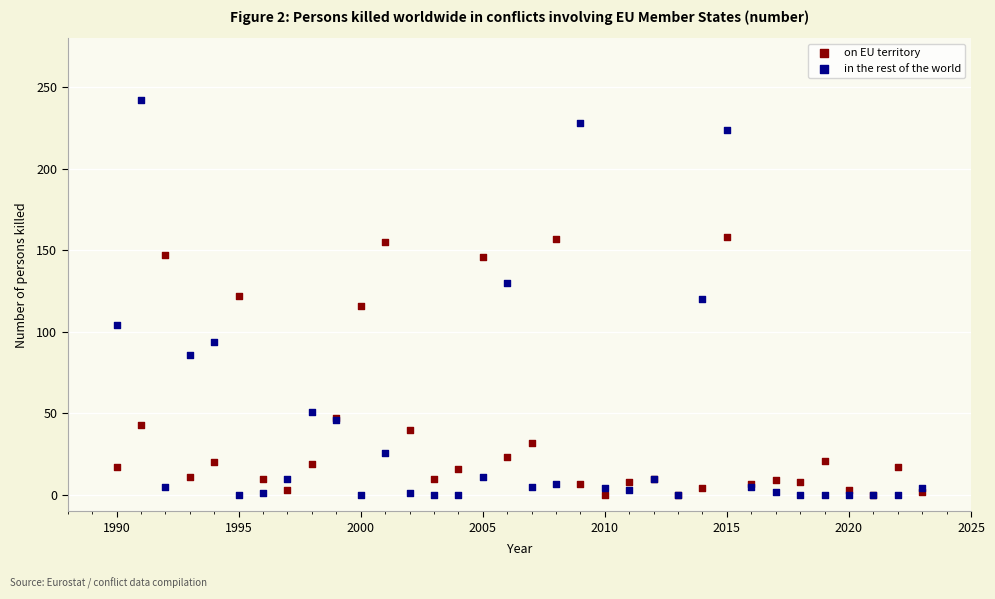

Which series reaches the maximum Y coordinate?

in the rest of the world